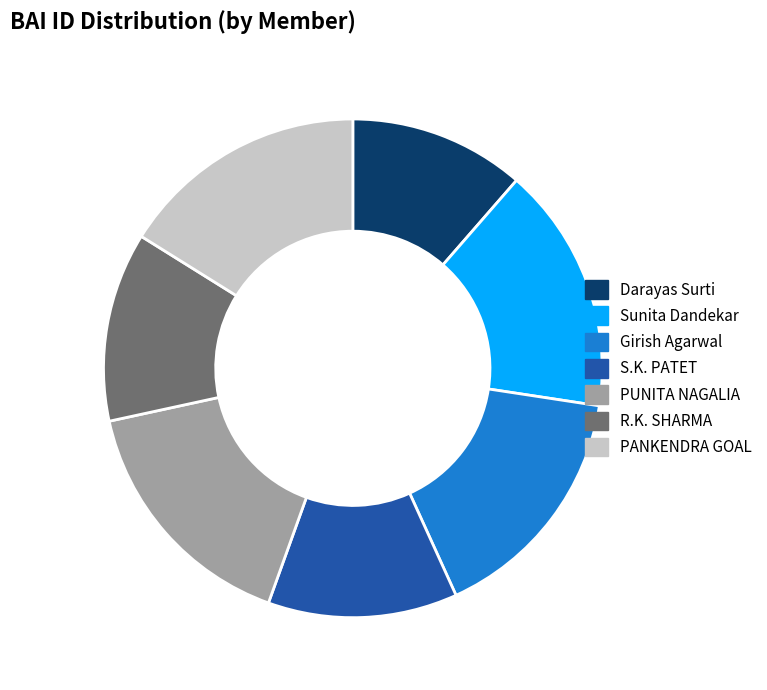

How many segments does this pie chart have?

7